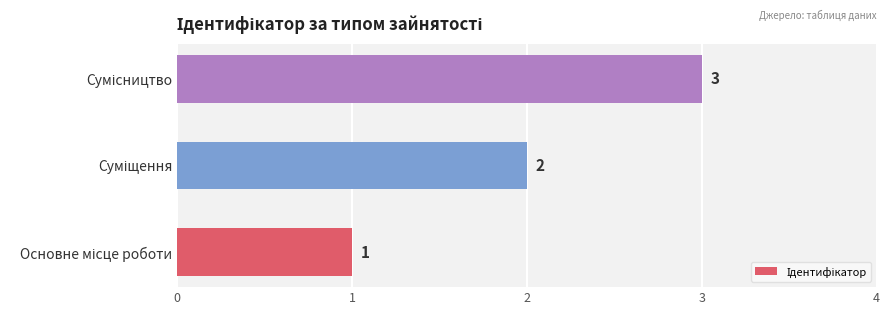

Count the number of categories in the chart.

3